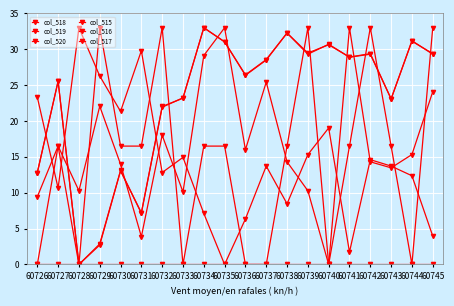

True or false: col_517 has a value of 33.0 at 60732.

True